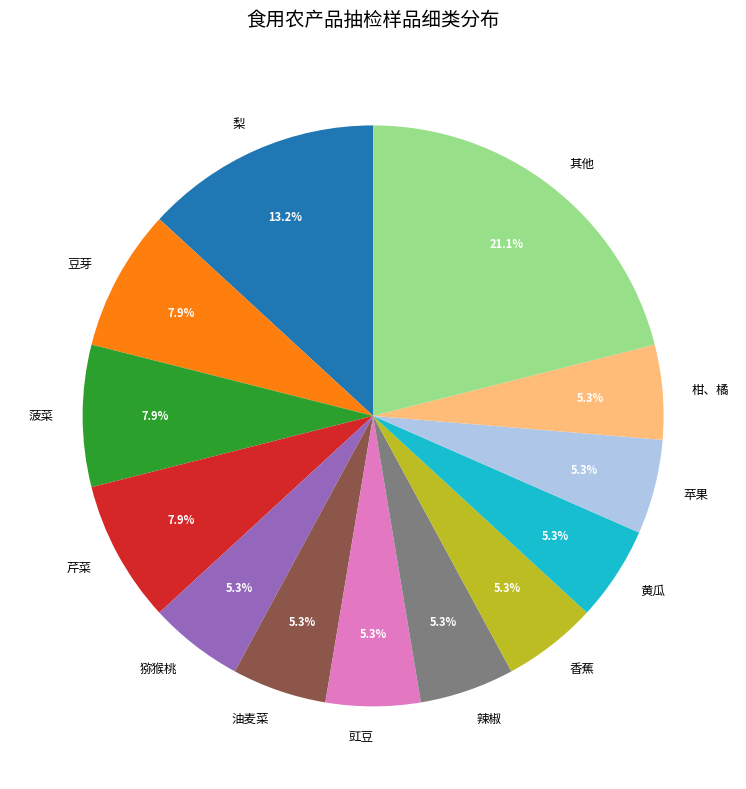

To the nearest percent, what is the average slice percentage?

8%